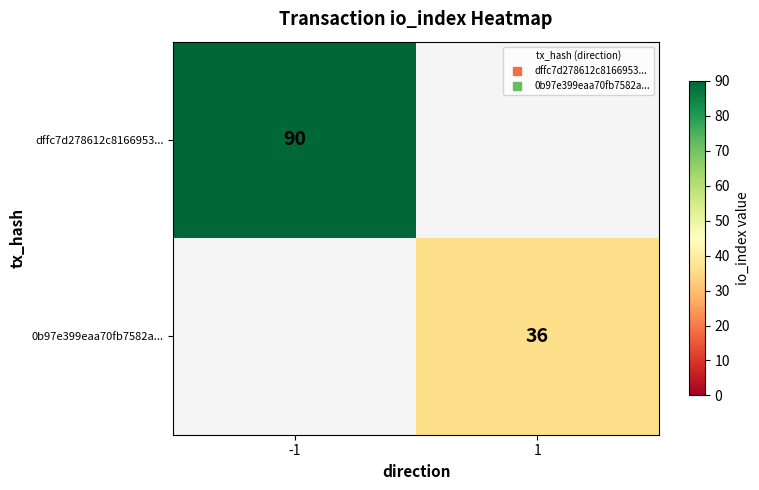

Is the value of dffc7d278612c8166953... at -1 greater than the value of 0b97e399eaa70fb7582a... at -1?

No